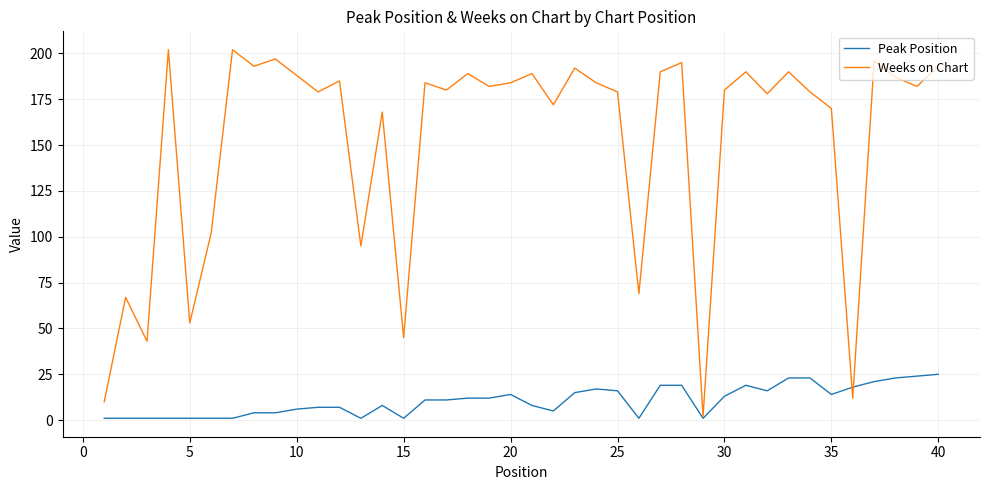

Does the chart have visible grid lines?

Yes